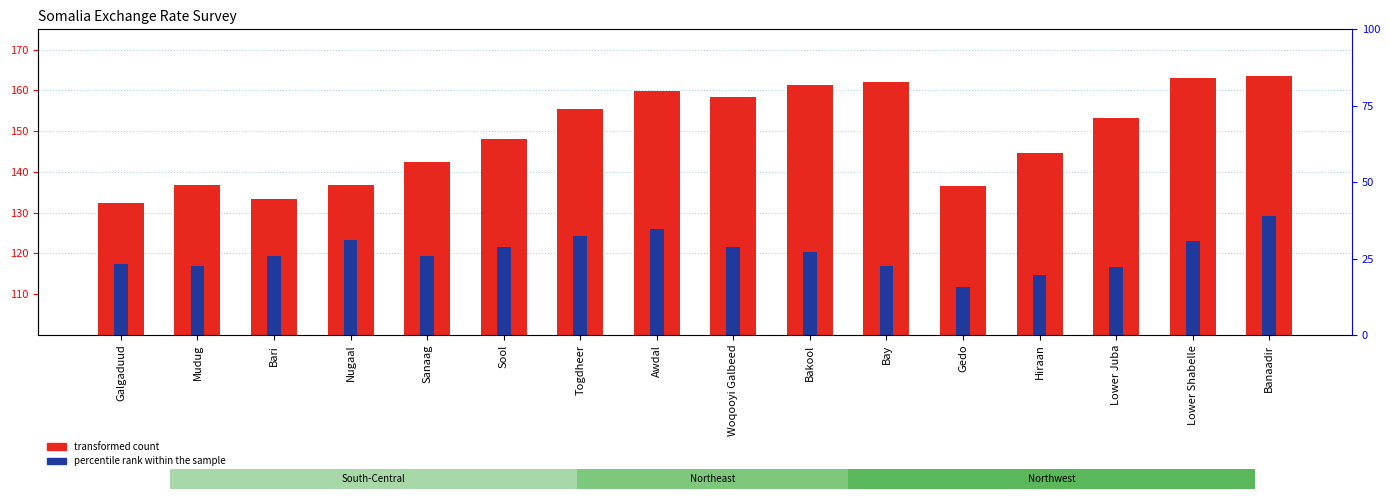

True or false: transformed count has a value of 227.4 at Bari.

False